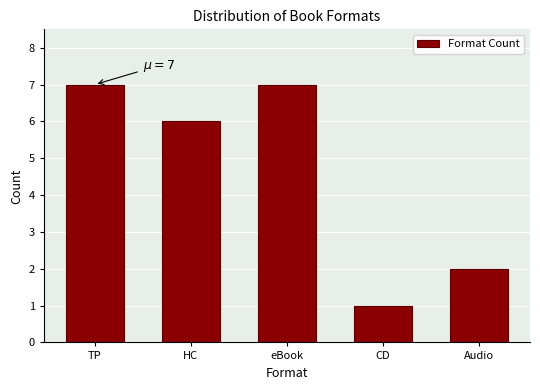

Reading left to right, list all the values displayed in this chart.

7	6	7	1	2